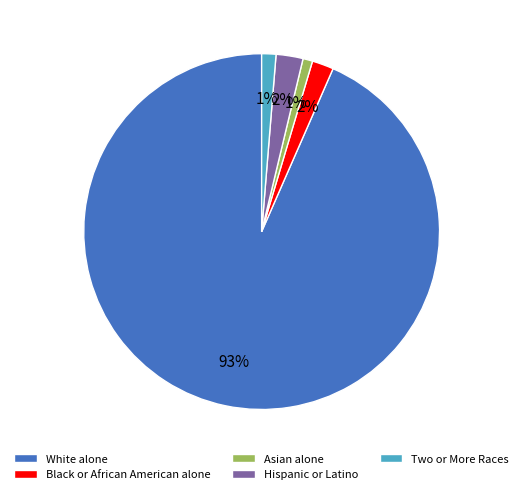

Between Hispanic or Latino and Asian alone, which is larger?

Hispanic or Latino